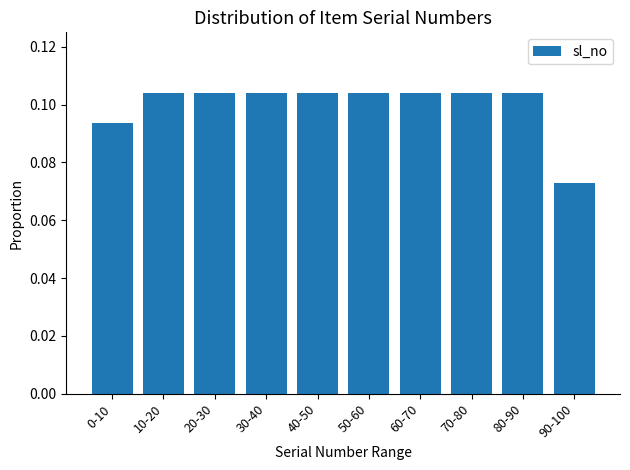

What position from the right is 20-30?

8